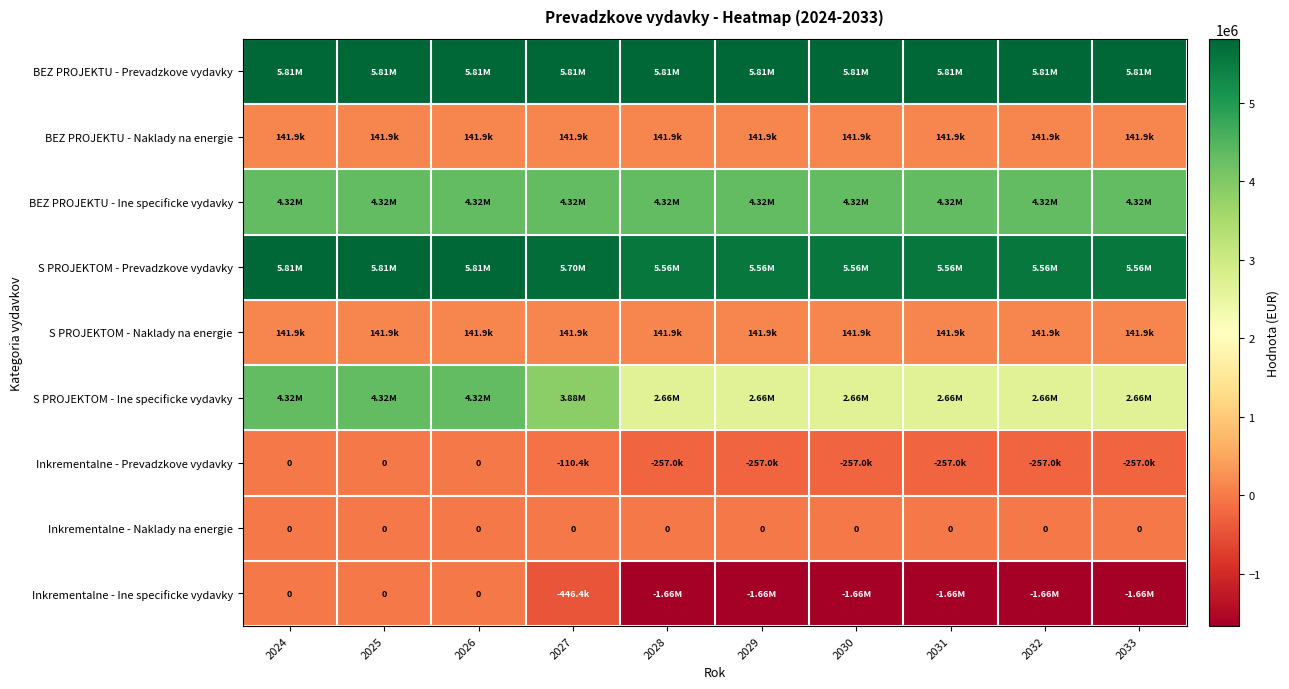

List the series in order of their peak value, highest first.

BEZ PROJEKTU - Prevadzkove vydavky, S PROJEKTOM - Prevadzkove vydavky, BEZ PROJEKTU - Ine specificke vydavky, S PROJEKTOM - Ine specificke vydavky, BEZ PROJEKTU - Naklady na energie, S PROJEKTOM - Naklady na energie, Inkrementalne - Prevadzkove vydavky, Inkrementalne - Naklady na energie, Inkrementalne - Ine specificke vydavky